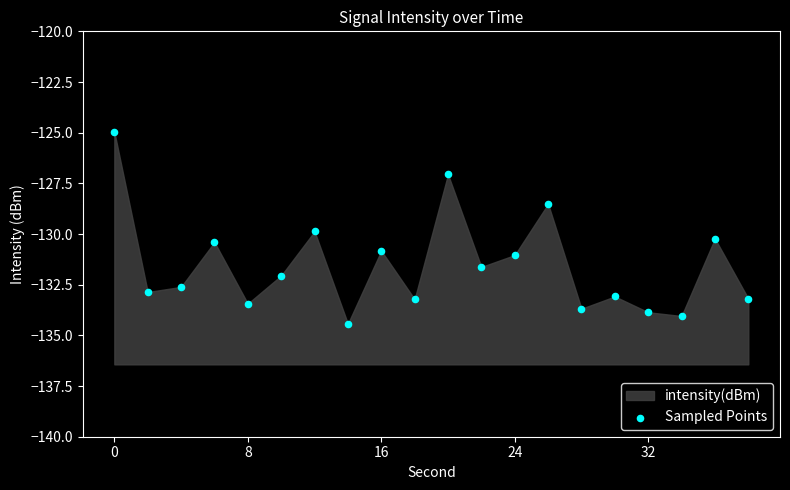

What is the range of X values (max minus min)?

38.0